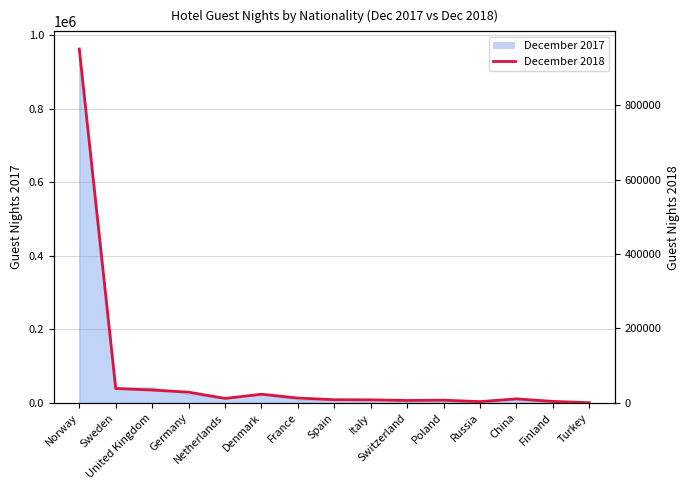

Which label corresponds to the smallest value in the chart?

Turkey